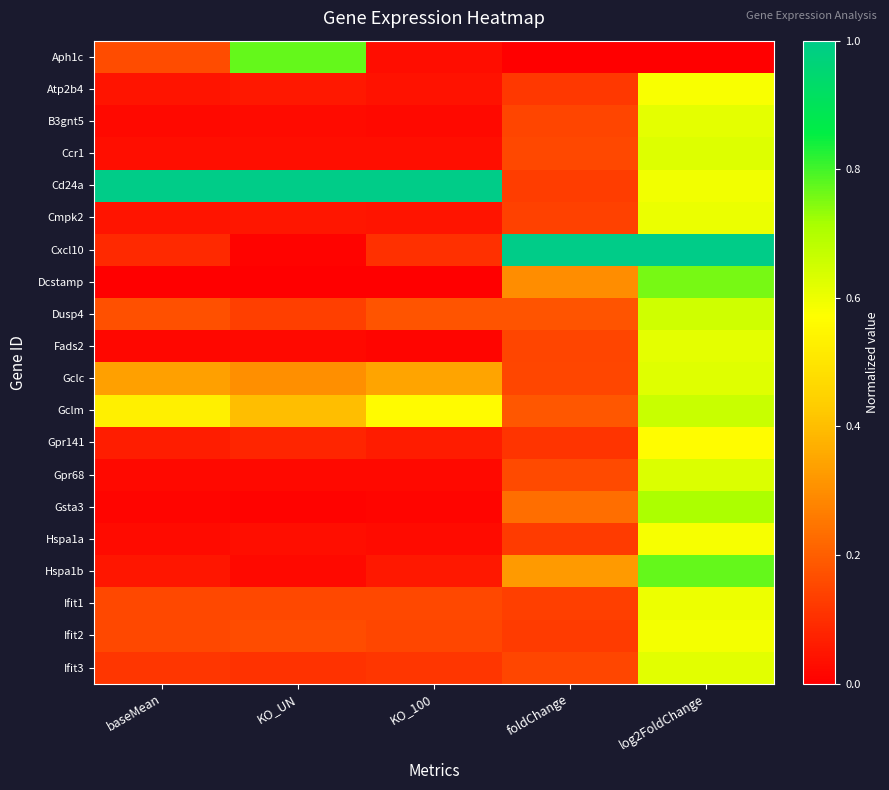

Reading right to left, list all the values displayed in this chart.

Aph1c: log2FoldChange=0.0	foldChange=0.0	KO_100=0.0	KO_UN=0.8	baseMean=0.2
Atp2b4: log2FoldChange=0.6	foldChange=0.1	KO_100=0.0	KO_UN=0.1	baseMean=0.0
B3gnt5: log2FoldChange=0.6	foldChange=0.1	KO_100=0.0	KO_UN=0.0	baseMean=0.0
Ccr1: log2FoldChange=0.6	foldChange=0.2	KO_100=0.0	KO_UN=0.0	baseMean=0.0
Cd24a: log2FoldChange=0.6	foldChange=0.1	KO_100=1.0	KO_UN=1.0	baseMean=1.0
Cmpk2: log2FoldChange=0.6	foldChange=0.1	KO_100=0.0	KO_UN=0.0	baseMean=0.0
Cxcl10: log2FoldChange=1.0	foldChange=1.0	KO_100=0.1	KO_UN=0.0	baseMean=0.1
Dcstamp: log2FoldChange=0.8	foldChange=0.3	KO_100=0.0	KO_UN=0.0	baseMean=0.0
Dusp4: log2FoldChange=0.7	foldChange=0.2	KO_100=0.2	KO_UN=0.1	baseMean=0.2
Fads2: log2FoldChange=0.6	foldChange=0.1	KO_100=0.0	KO_UN=0.0	baseMean=0.0
Gclc: log2FoldChange=0.6	foldChange=0.2	KO_100=0.3	KO_UN=0.3	baseMean=0.3
Gclm: log2FoldChange=0.7	foldChange=0.2	KO_100=0.6	KO_UN=0.4	baseMean=0.5
Gpr141: log2FoldChange=0.6	foldChange=0.1	KO_100=0.1	KO_UN=0.1	baseMean=0.1
Gpr68: log2FoldChange=0.6	foldChange=0.2	KO_100=0.0	KO_UN=0.0	baseMean=0.0
Gsta3: log2FoldChange=0.7	foldChange=0.2	KO_100=0.0	KO_UN=0.0	baseMean=0.0
Hspa1a: log2FoldChange=0.6	foldChange=0.1	KO_100=0.0	KO_UN=0.0	baseMean=0.0
Hspa1b: log2FoldChange=0.8	foldChange=0.3	KO_100=0.1	KO_UN=0.0	baseMean=0.0
Ifit1: log2FoldChange=0.6	foldChange=0.1	KO_100=0.2	KO_UN=0.2	baseMean=0.2
Ifit2: log2FoldChange=0.6	foldChange=0.1	KO_100=0.2	KO_UN=0.2	baseMean=0.2
Ifit3: log2FoldChange=0.6	foldChange=0.1	KO_100=0.1	KO_UN=0.1	baseMean=0.1